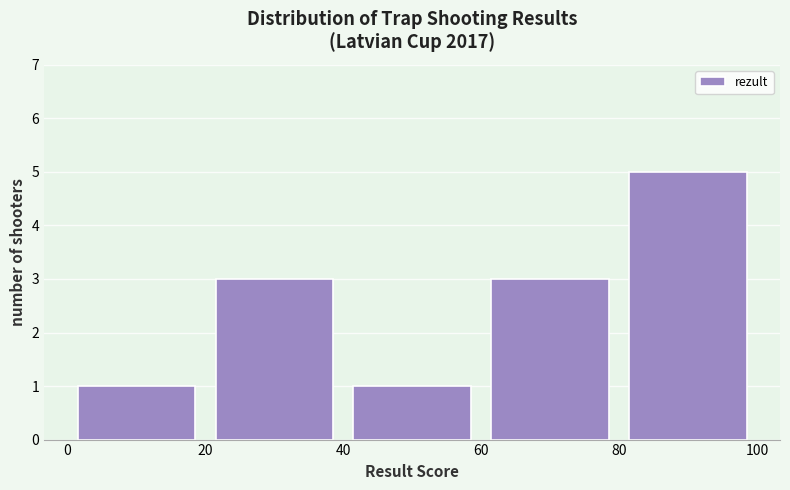

Over which range of the x-axis is the bar tallest?

80 to 100